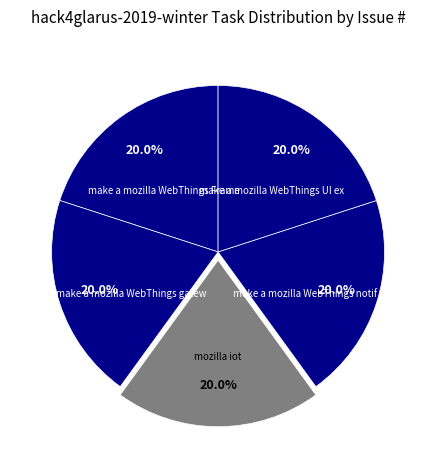

How many segments does this pie chart have?

5